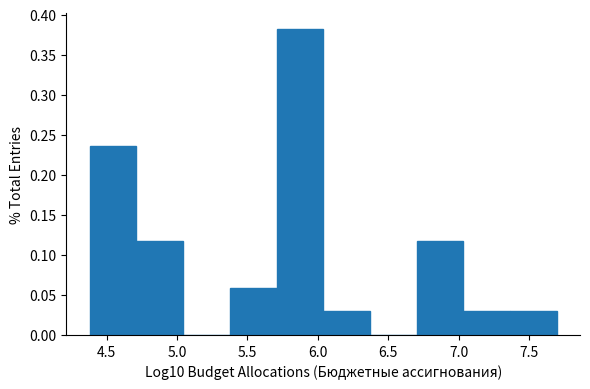

How tall is the bar that spans 5.35 to 5.70 on the x-axis? Neither the bar edges nor the heights are printed on the chart, so give them approximately, as read against the axes.

0.060